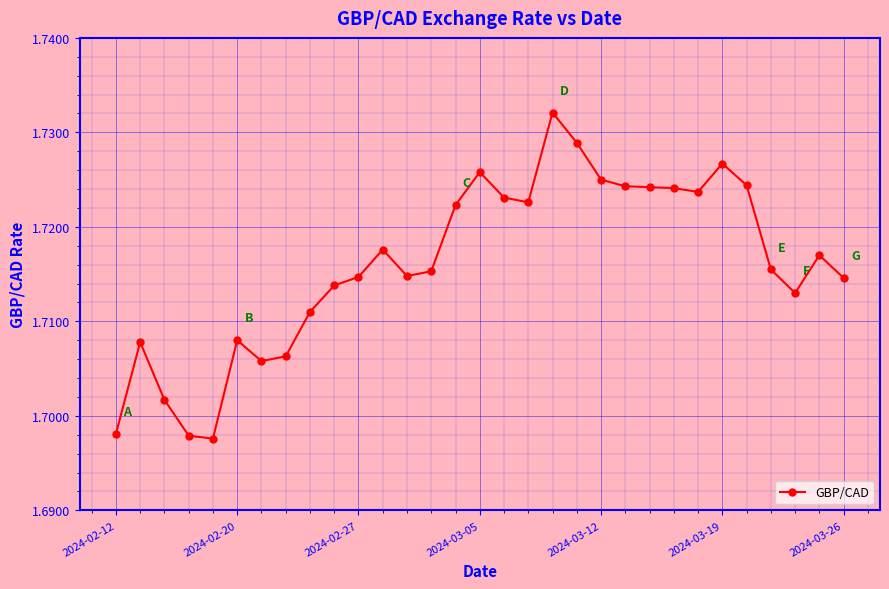

True or false: there are more than 0 points higher than both neighbors.

True